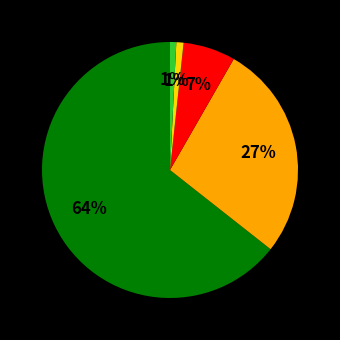

To the nearest percent, what is the average slice percentage?

20%